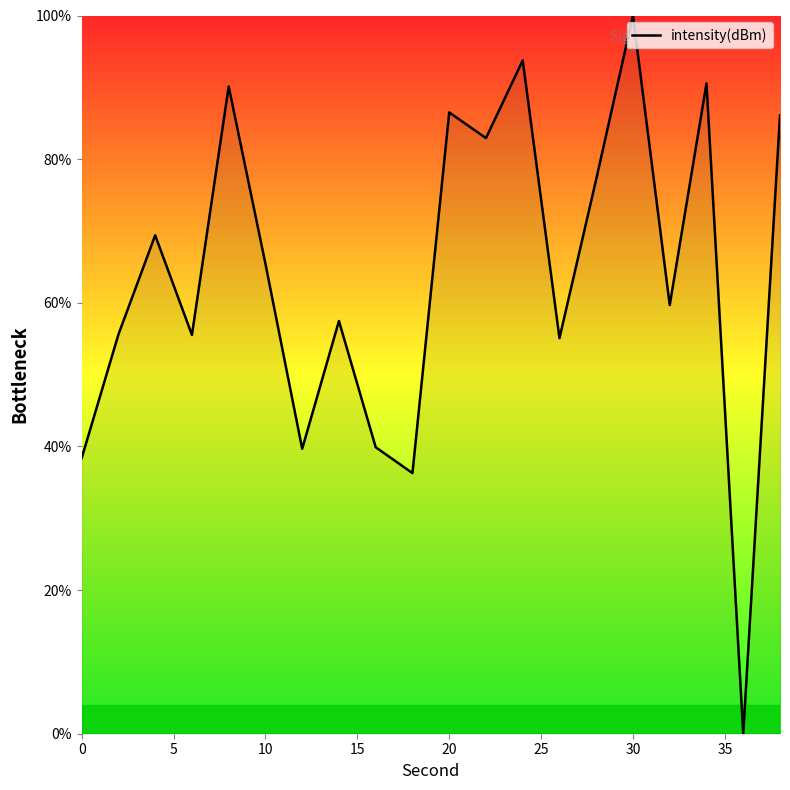

What is the greatest value displayed?

100.0